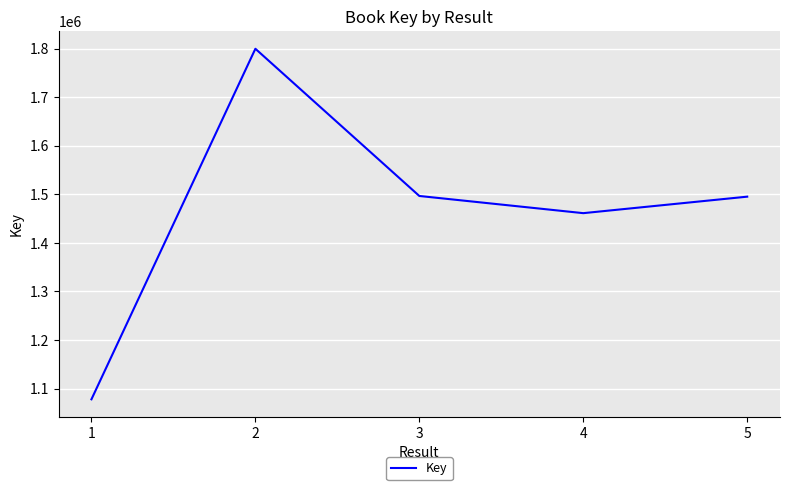

Which category has the lowest value across all series?

1